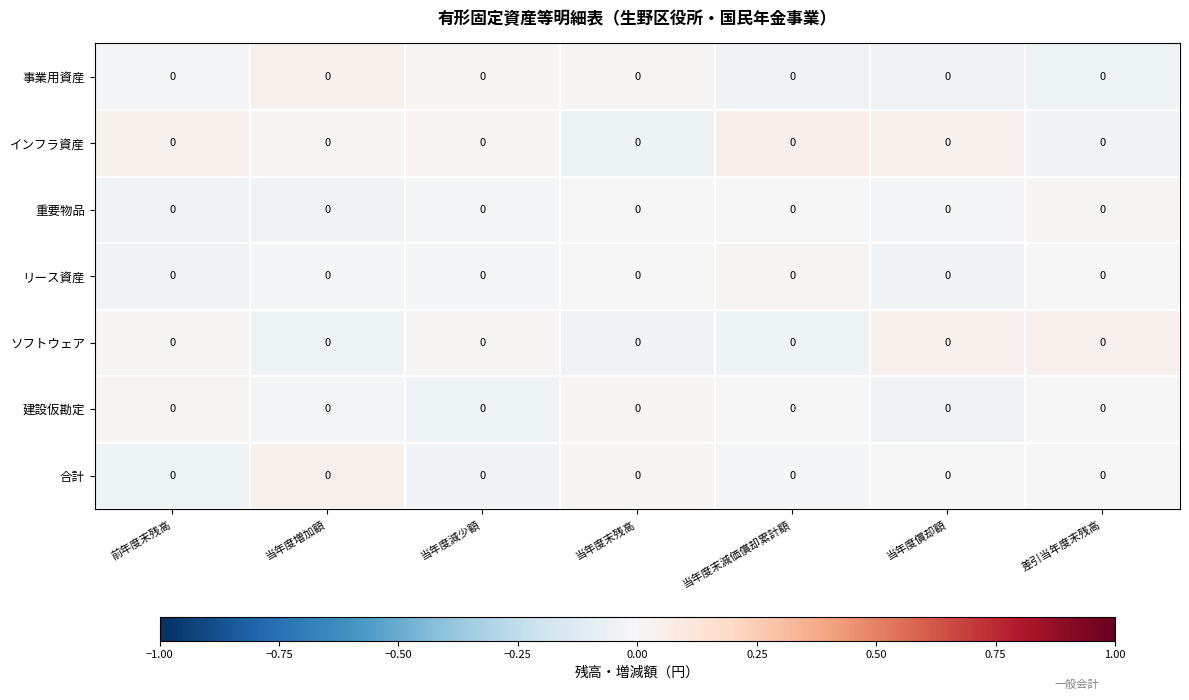

How many categories are shown in the chart?

7